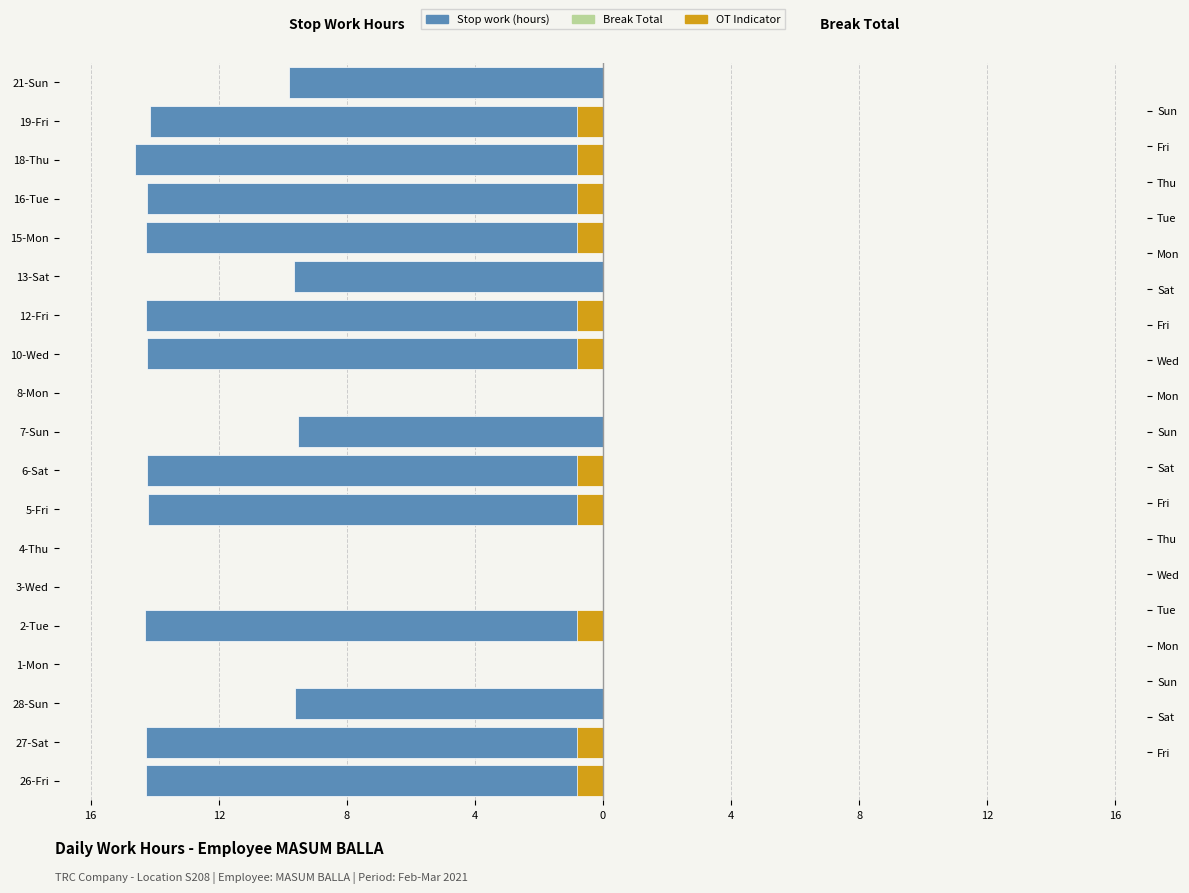

What is the maximum value for Break Total?

0.8